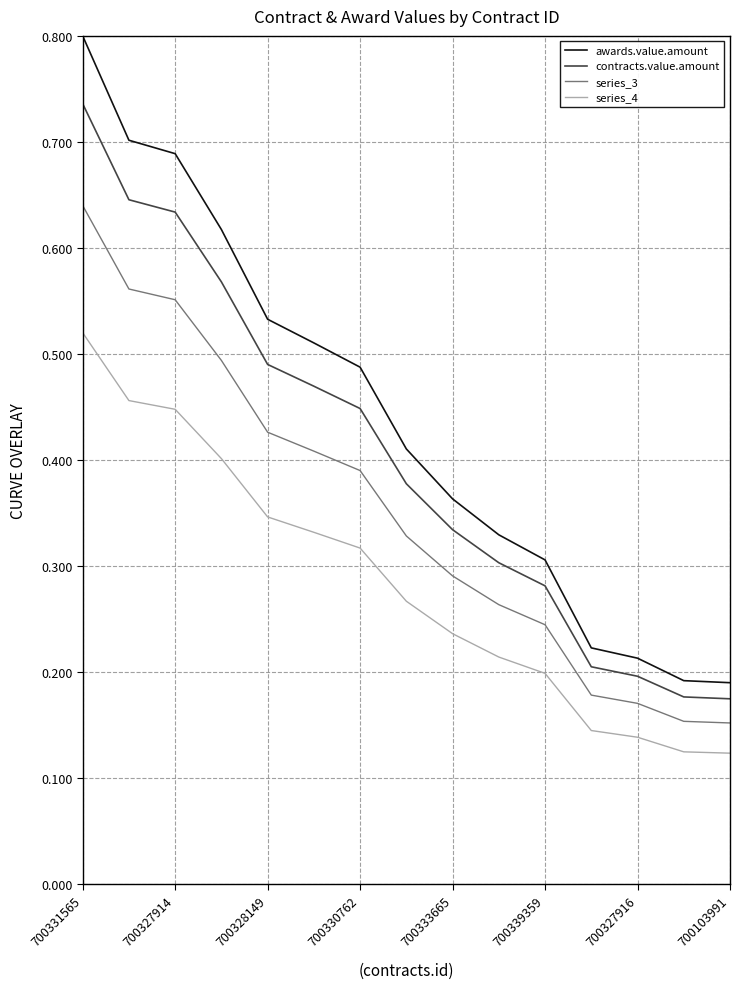

List the series in order of their peak value, lowest first.

series_4, series_3, contracts.value.amount, awards.value.amount